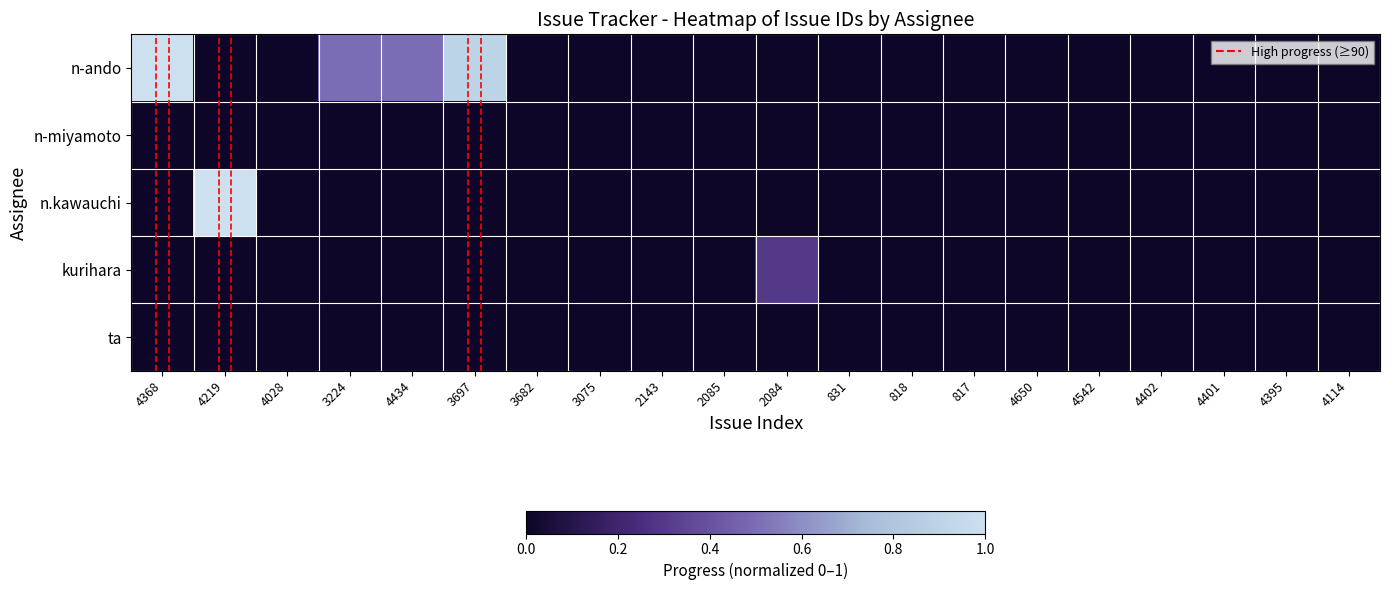

Between 3697 and 4402, which series saw the biggest shift?

n-ando